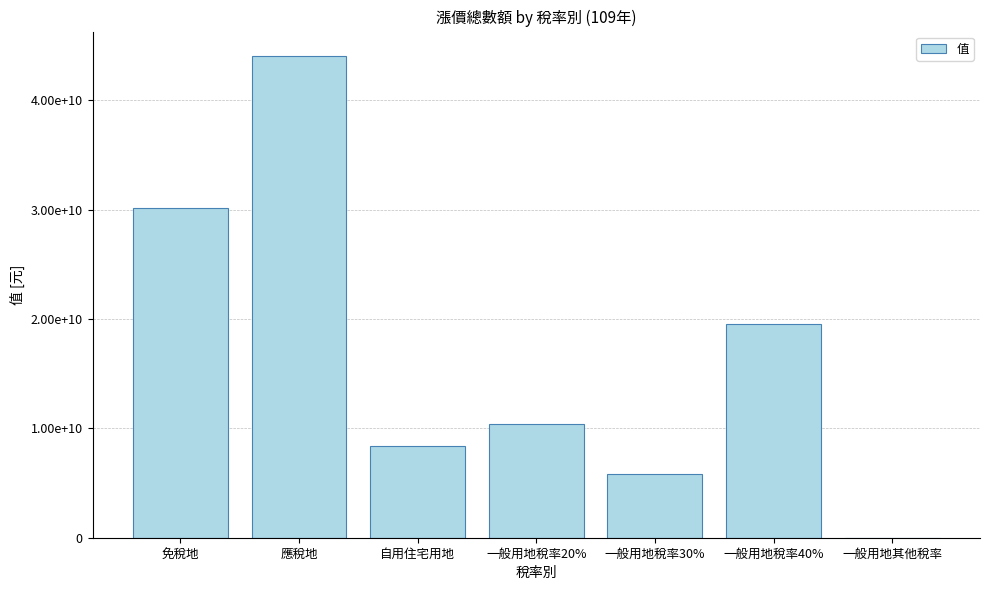

At which label does the data first exceed 10373455221?

免稅地